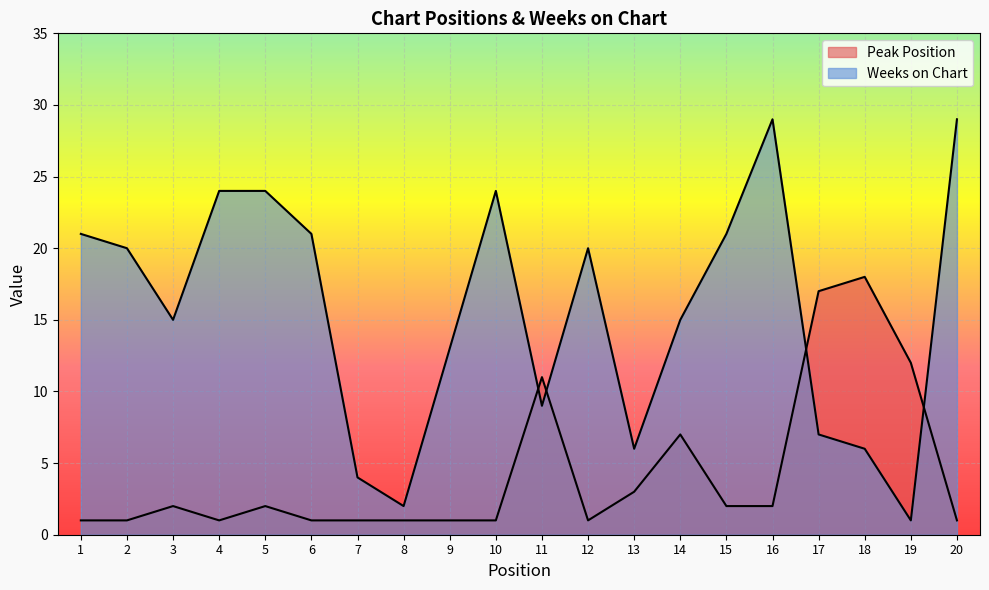

Between 11 and 17, which series saw the biggest shift?

Peak Position